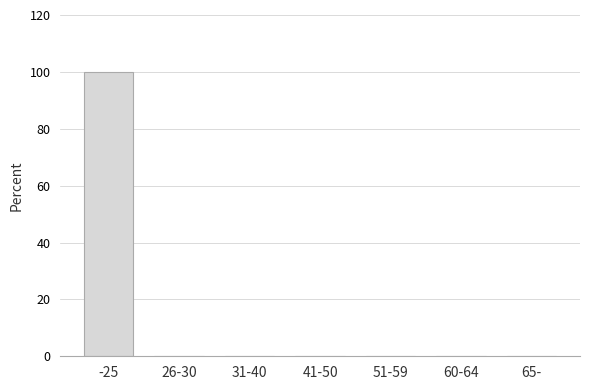

Reading left to right, list all the values displayed in this chart.

-25=100	26-30=0	31-40=0	41-50=0	51-59=0	60-64=0	65-=0